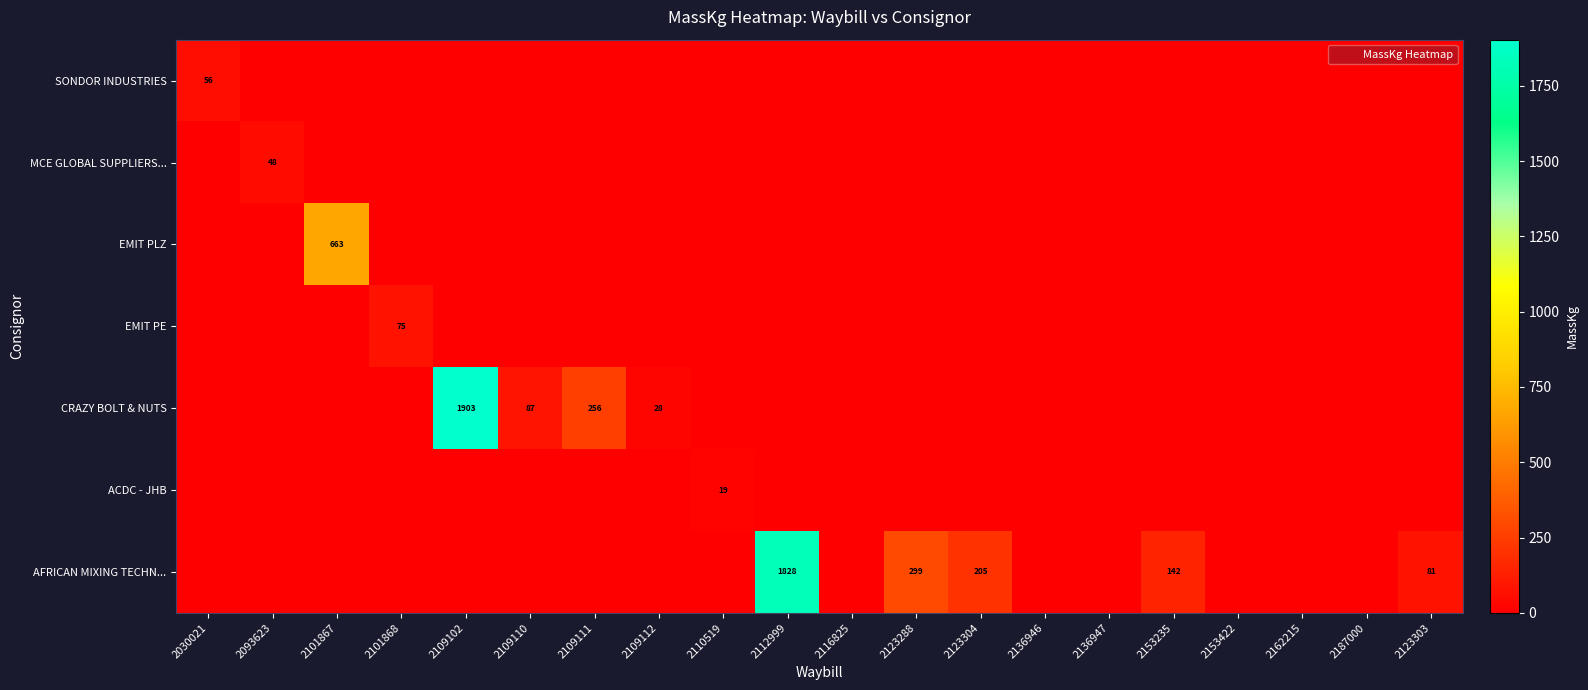

How many values in the AFRICAN MIXING TECHN... series exceed 0?

5